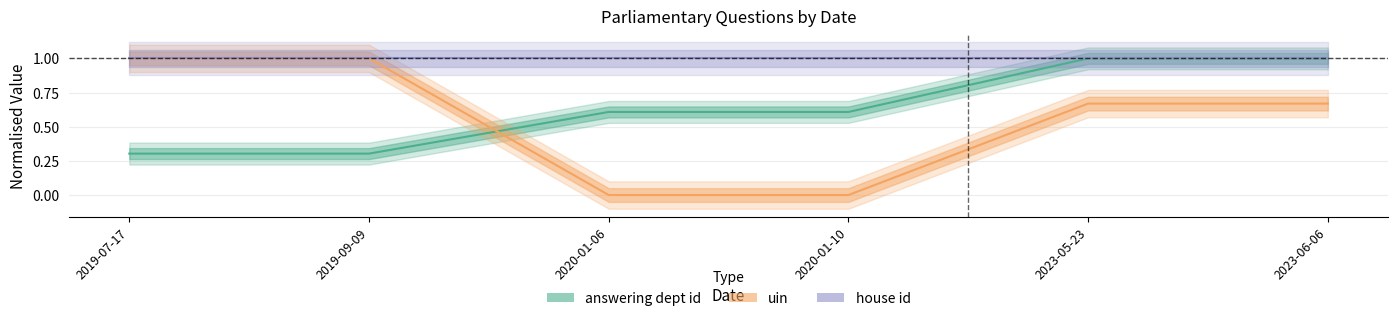

Read the uin value at 2023-05-23.

0.7